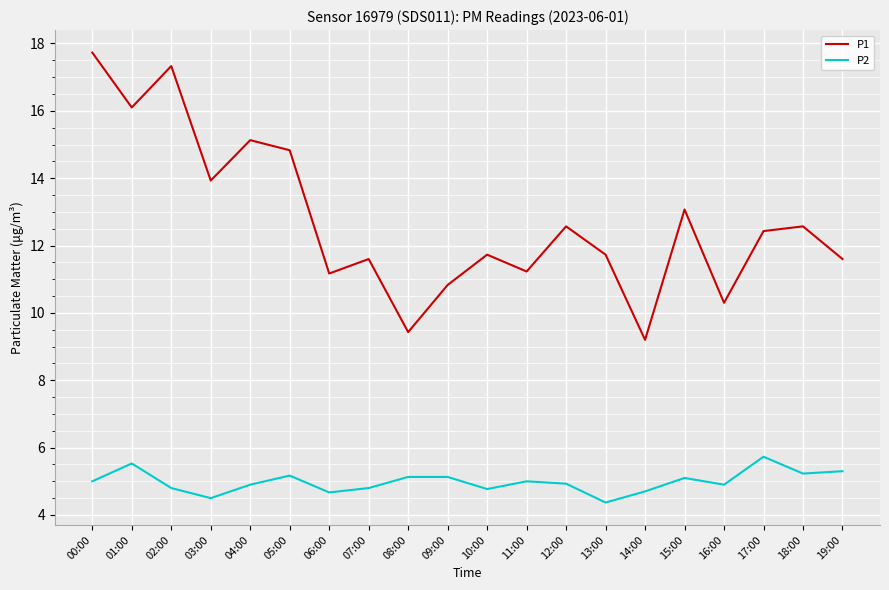

List the series in order of their overall mean, lowest first.

P2, P1